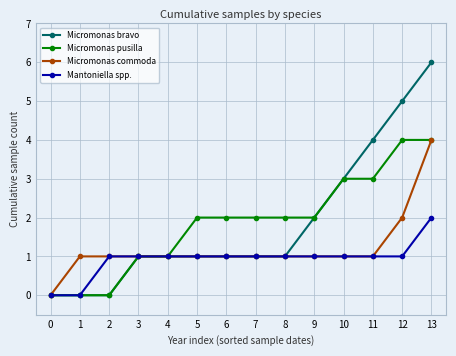

Reading left to right, what are all the values shown in this chart?

Micromonas bravo: 0	0	0	1	1	1	1	1	1	2	3	4	5	6
Micromonas pusilla: 0	0	0	1	1	2	2	2	2	2	3	3	4	4
Micromonas commoda: 0	1	1	1	1	1	1	1	1	1	1	1	2	4
Mantoniella spp.: 0	0	1	1	1	1	1	1	1	1	1	1	1	2